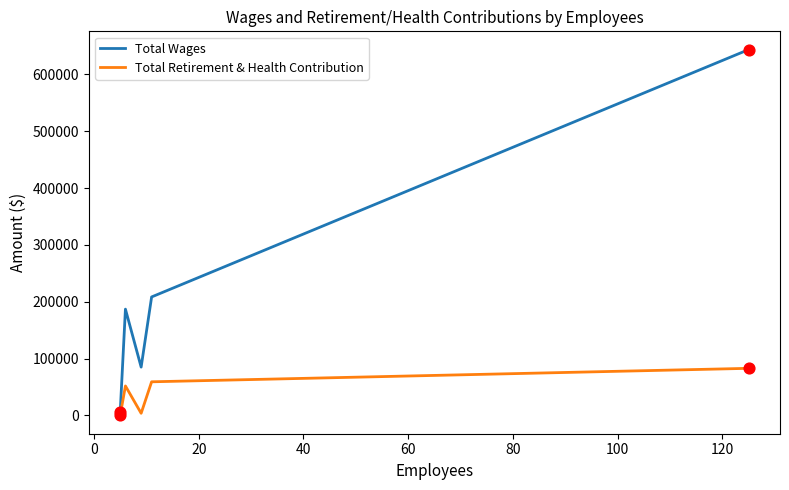

Which series has the largest total across all categories?

Total Wages